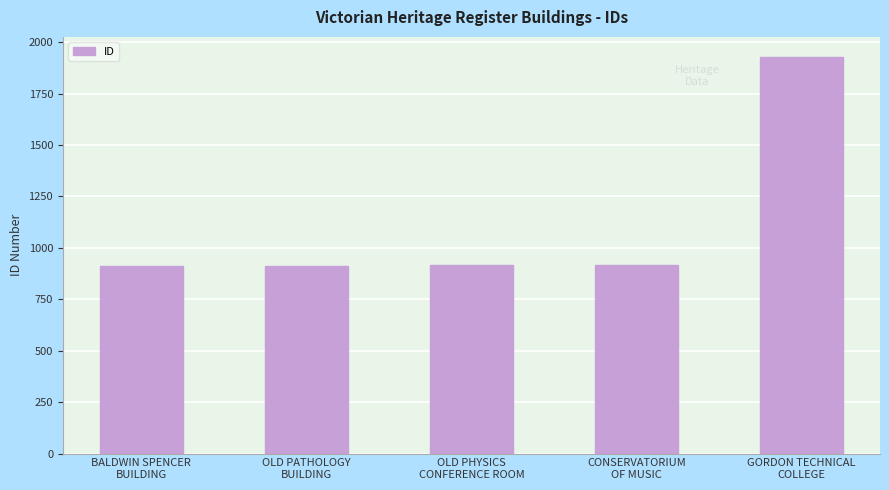

What is the difference between the maximum and minimum values?

1016